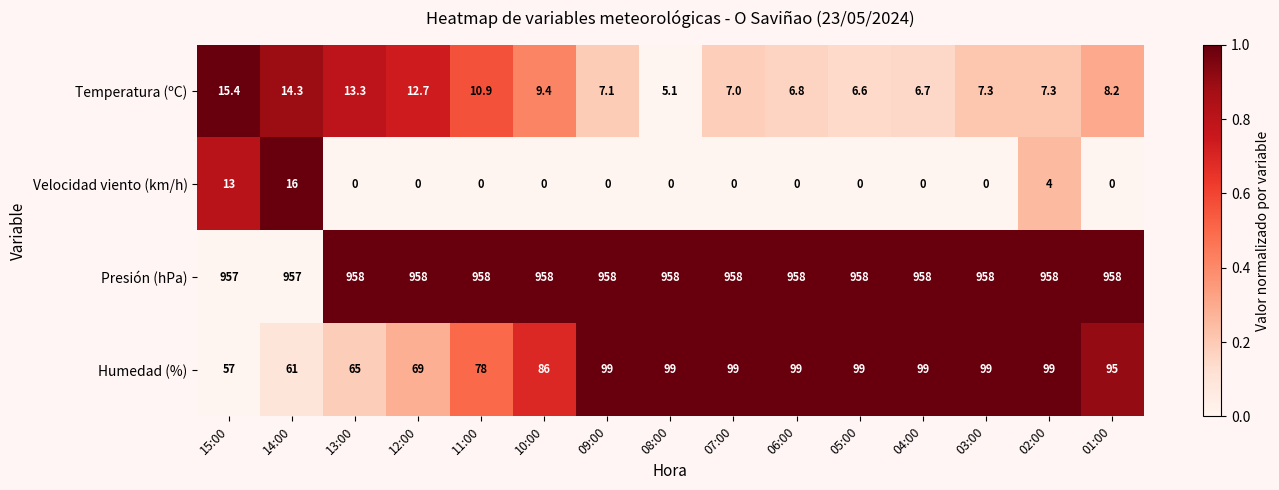

What is the spread (max minus min) of values at 13:00?

958.0